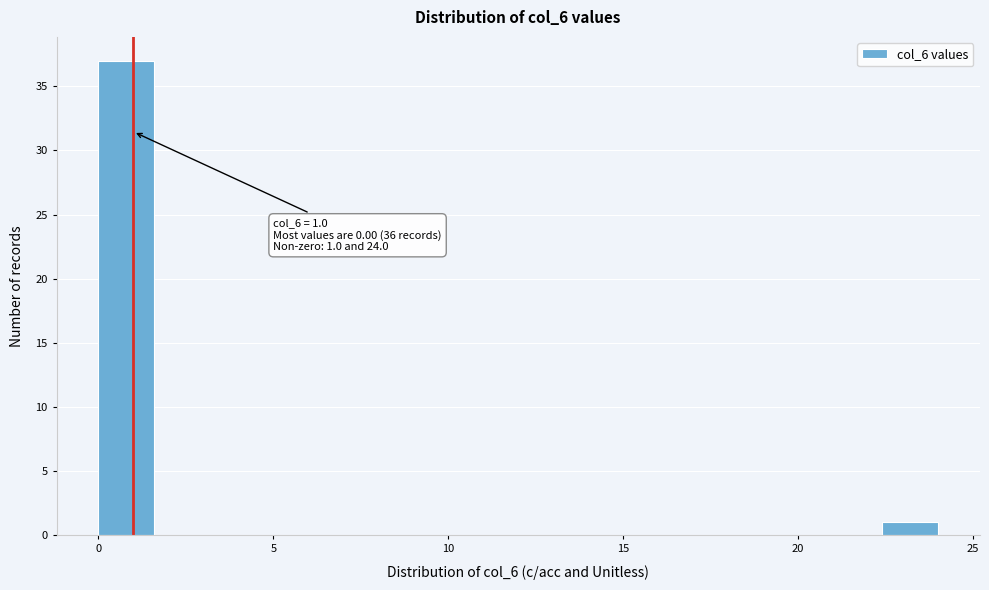

Around what value on the x-axis is the tallest bar? Give the approximate position of its centre, as read against the axis.

1.0